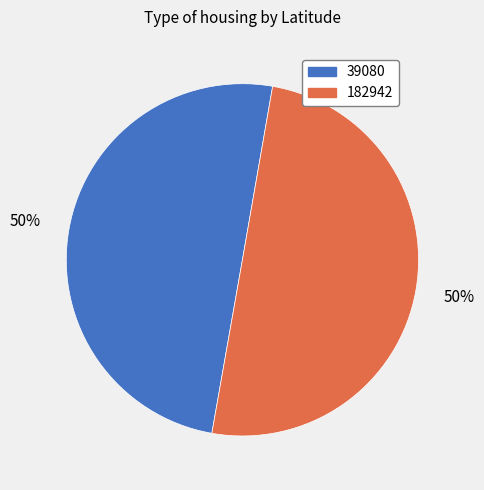

True or false: 39080 accounts for 61% of the total.

False